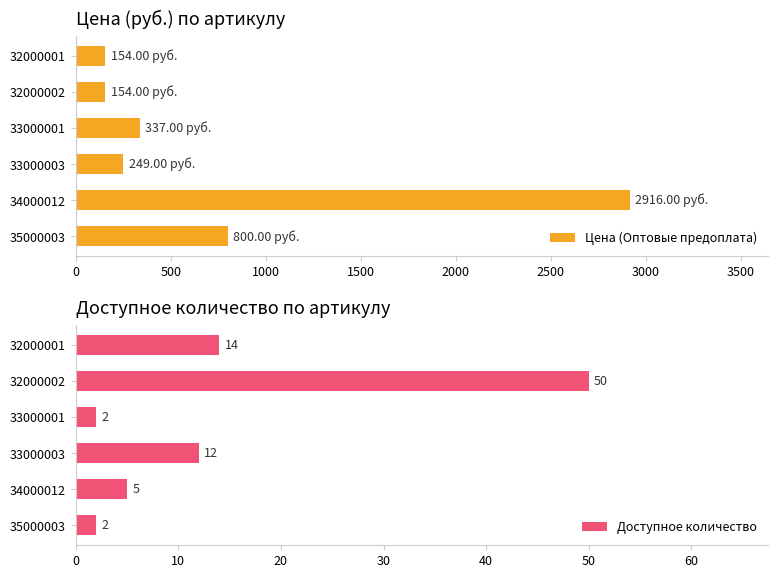

The Цена (Оптовые предоплата) series shows 1233 at 34000012. True or false?

False